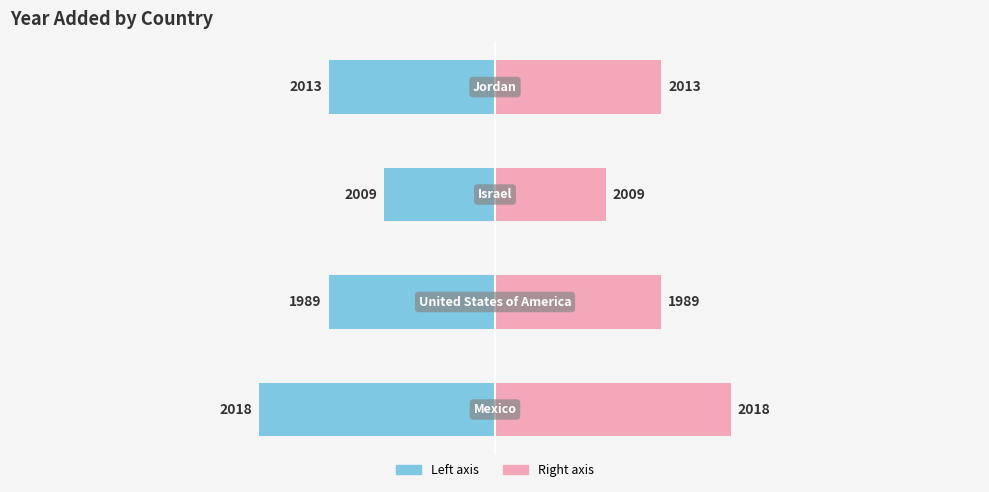

Is the value of yr_add (right) at 1 greater than the value of yr_add (left) at 2?

Yes